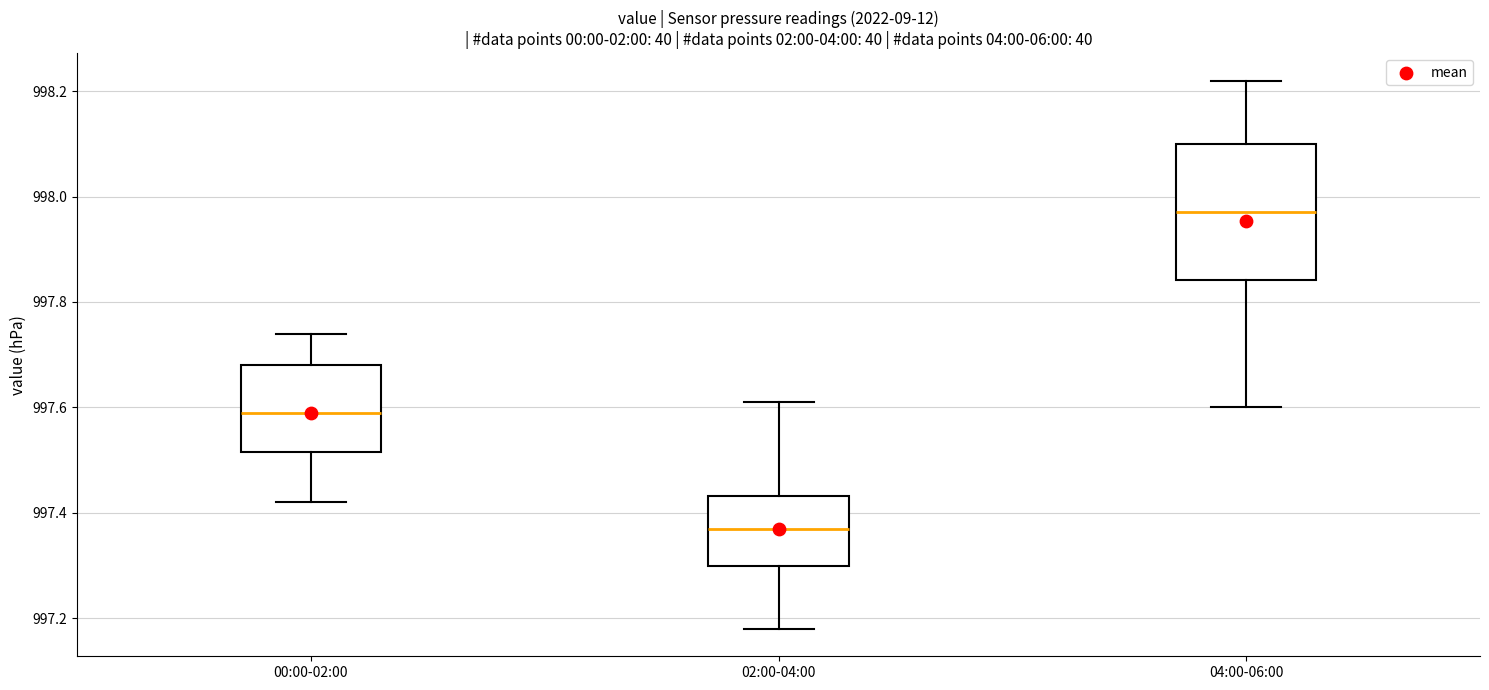

Which box is the tallest, from its lower edge to its upper edge?

04:00-06:00